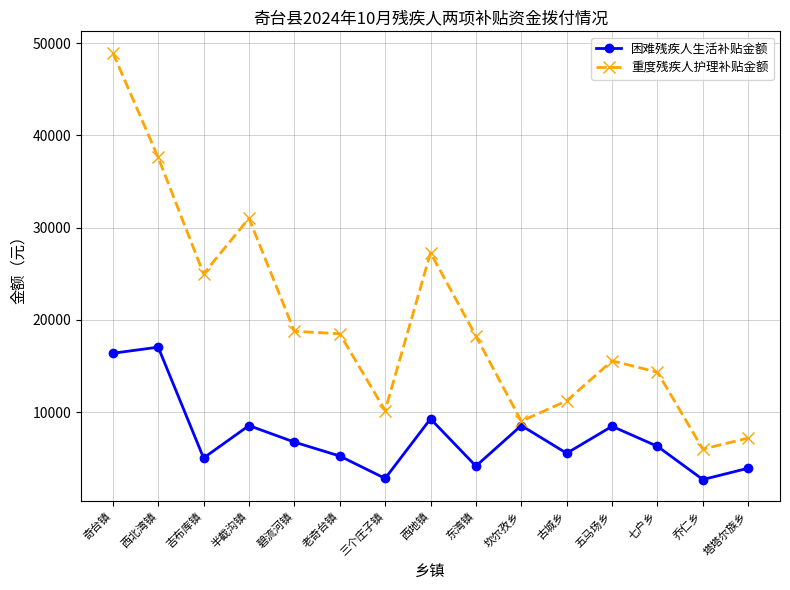

What are all the series names shown in the legend?

困难残疾人生活补贴金额, 重度残疾人护理补贴金额